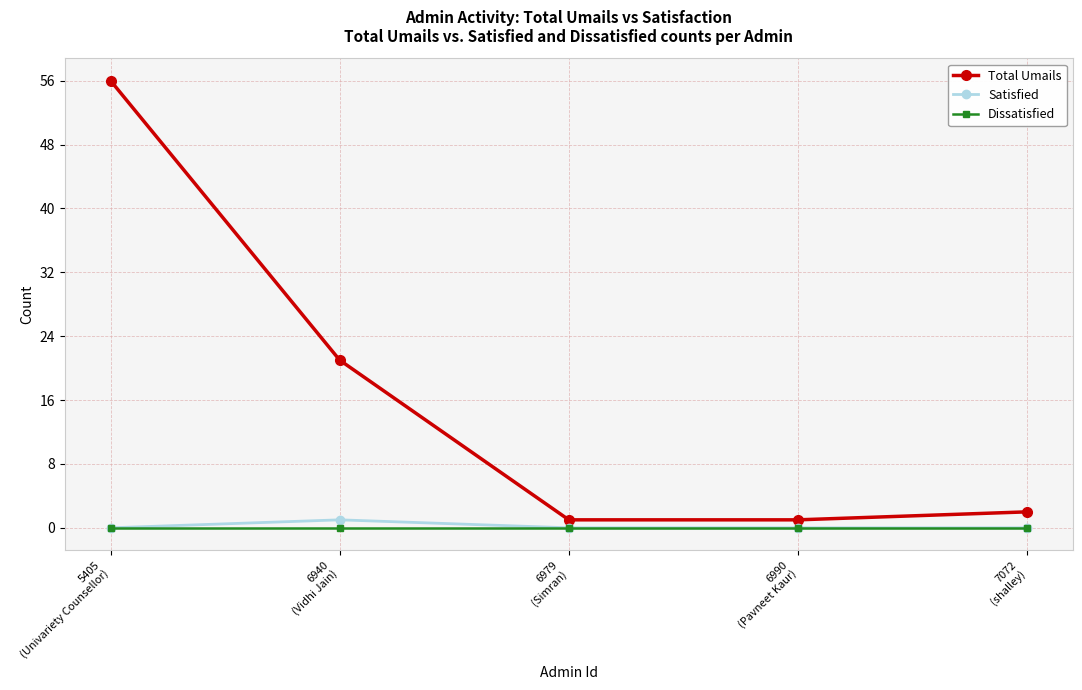

Is it true that Total Umails equals 1 at 6979
(Simran)?

True